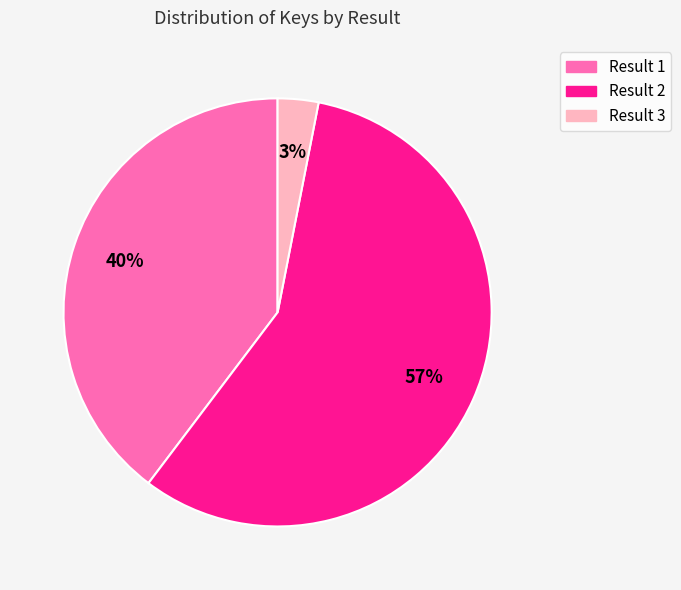

Does any single category account for the majority?

Yes